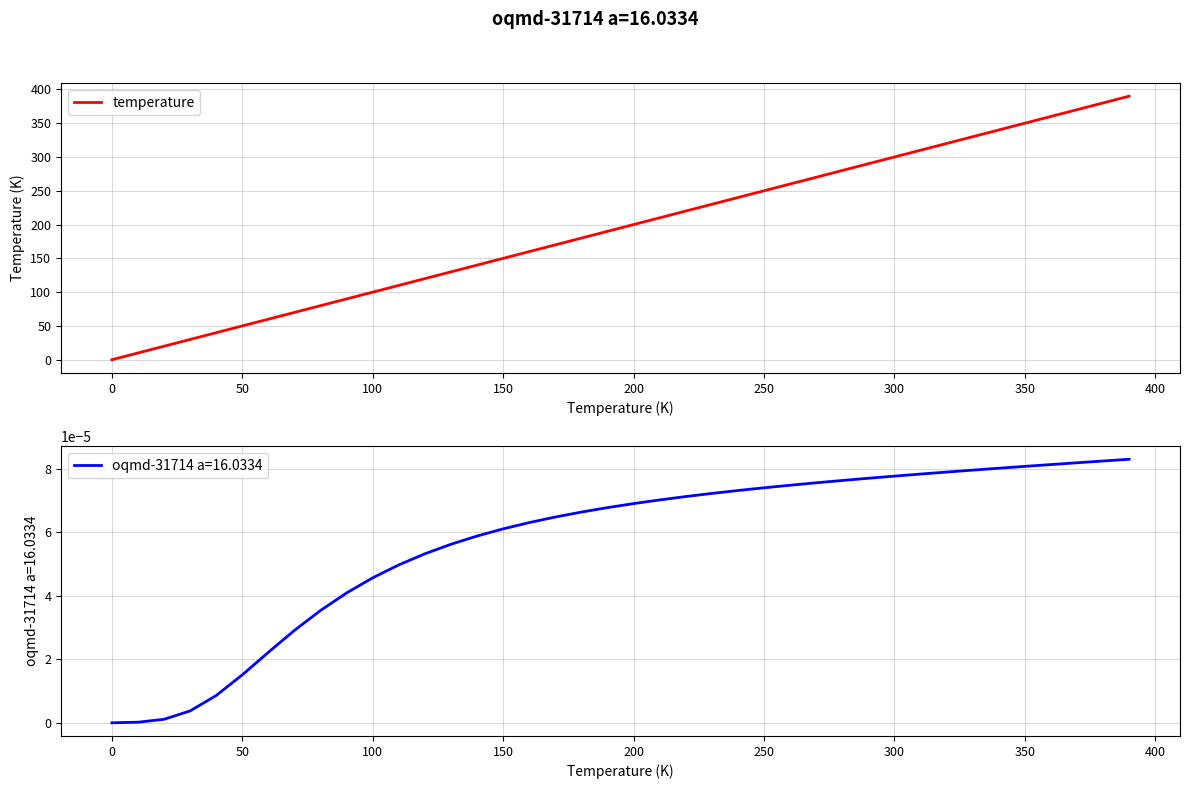

What is the highest value of the temperature series?

390